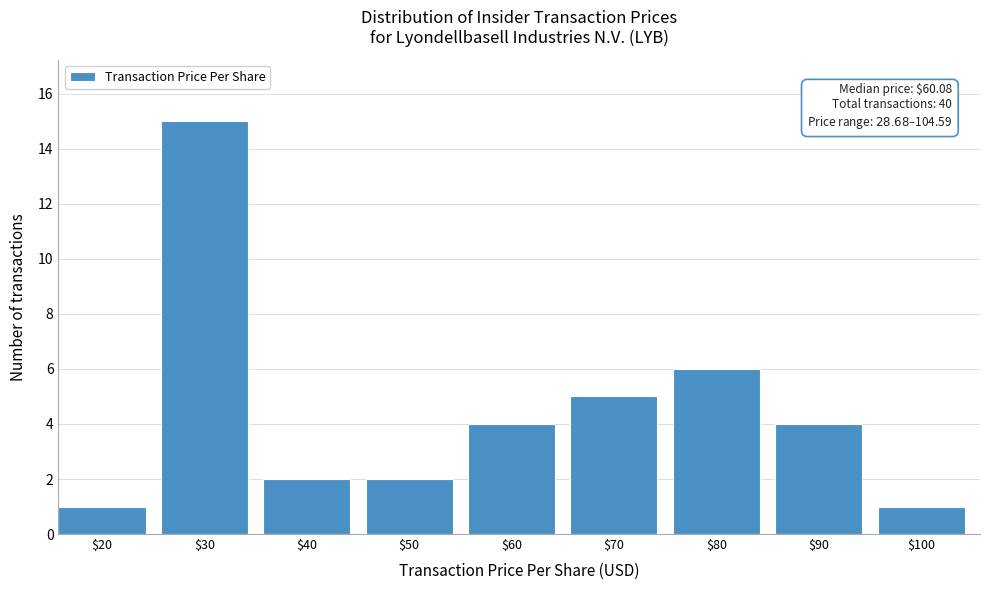

Reading left to right, what are all the values shown in this chart?

1	15	2	2	4	5	6	4	1